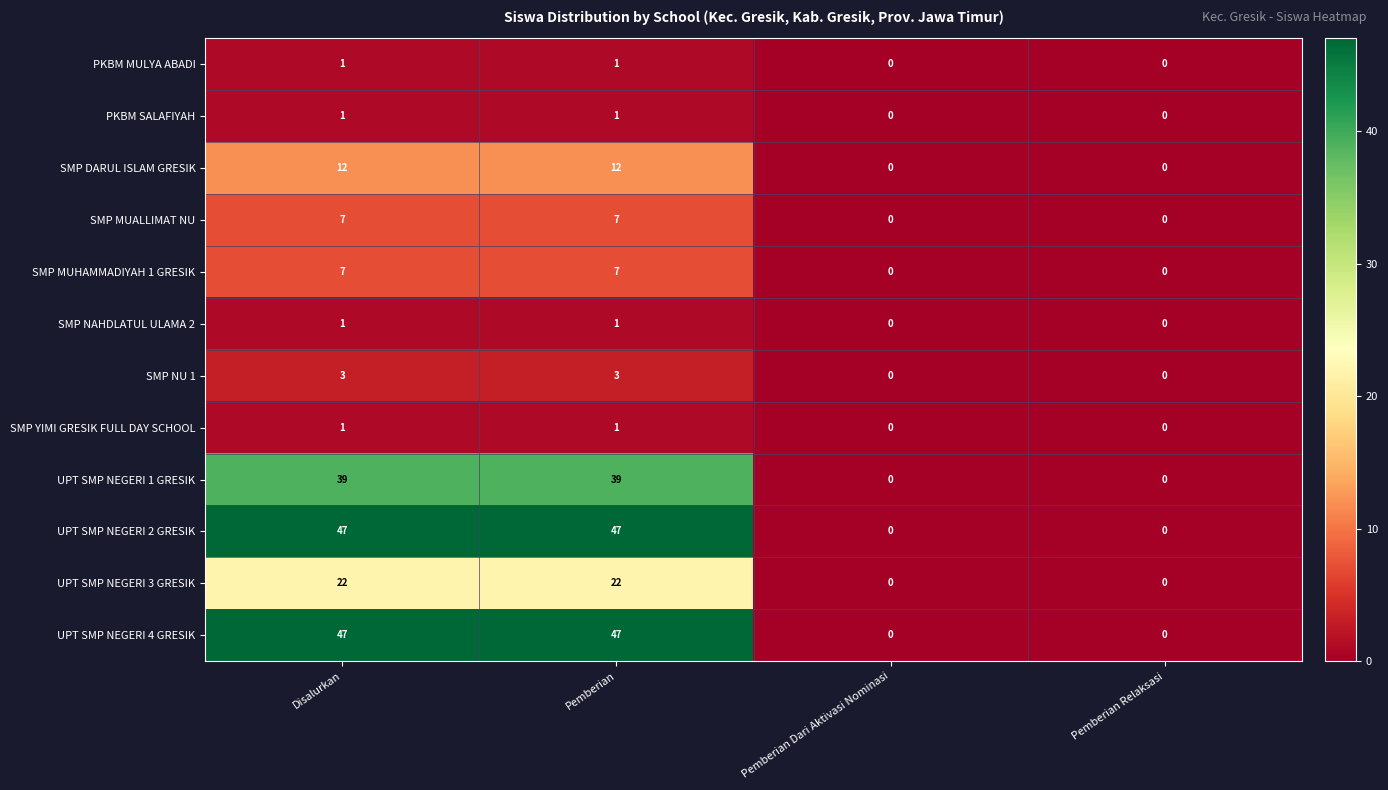

What is the sum of the SMP MUALLIMAT NU values at Pemberian Dari Aktivasi Nominasi and Pemberian?

7